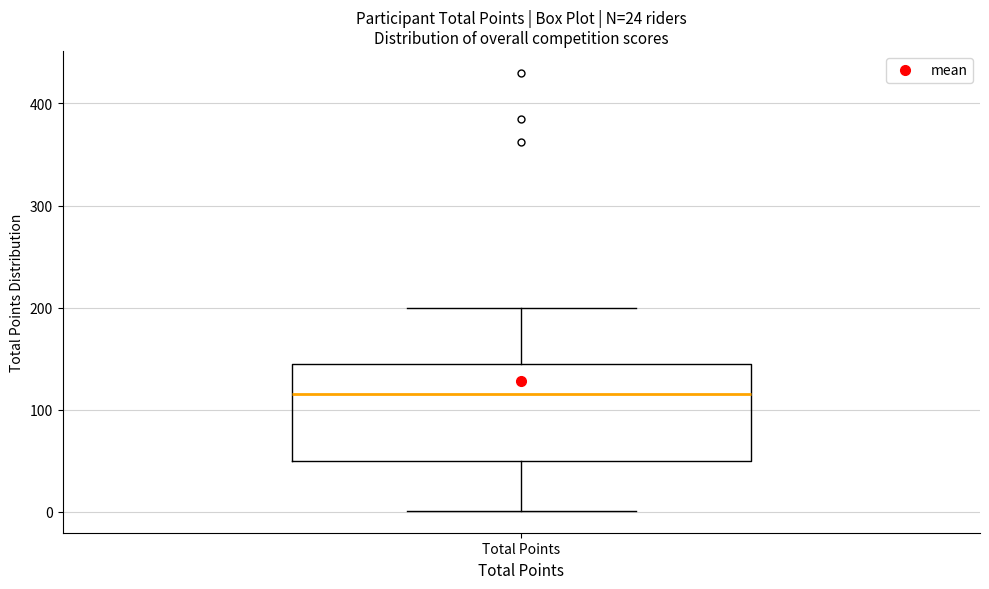

Where does the median line of the box for Total Points sit on the y-axis? The values are not printed on the chart, so give them approximately, as read against the axis.

120